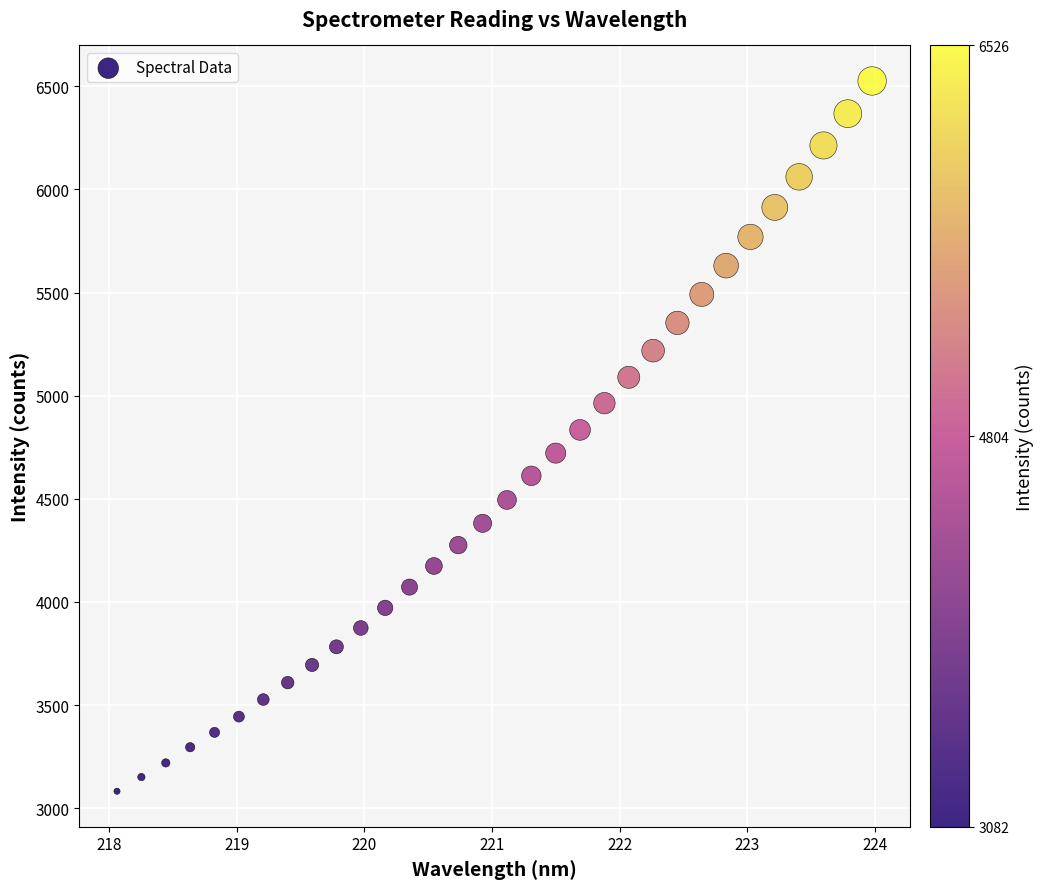

What is the range of Y values (max minus min)?

3443.7